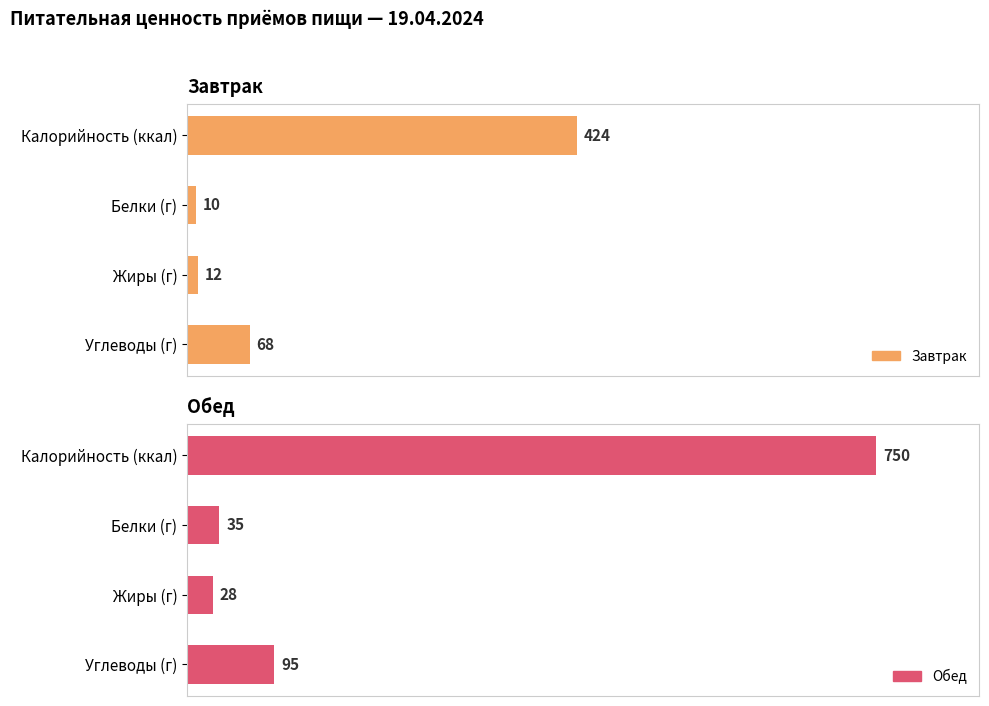

How many bars are there in total?

8